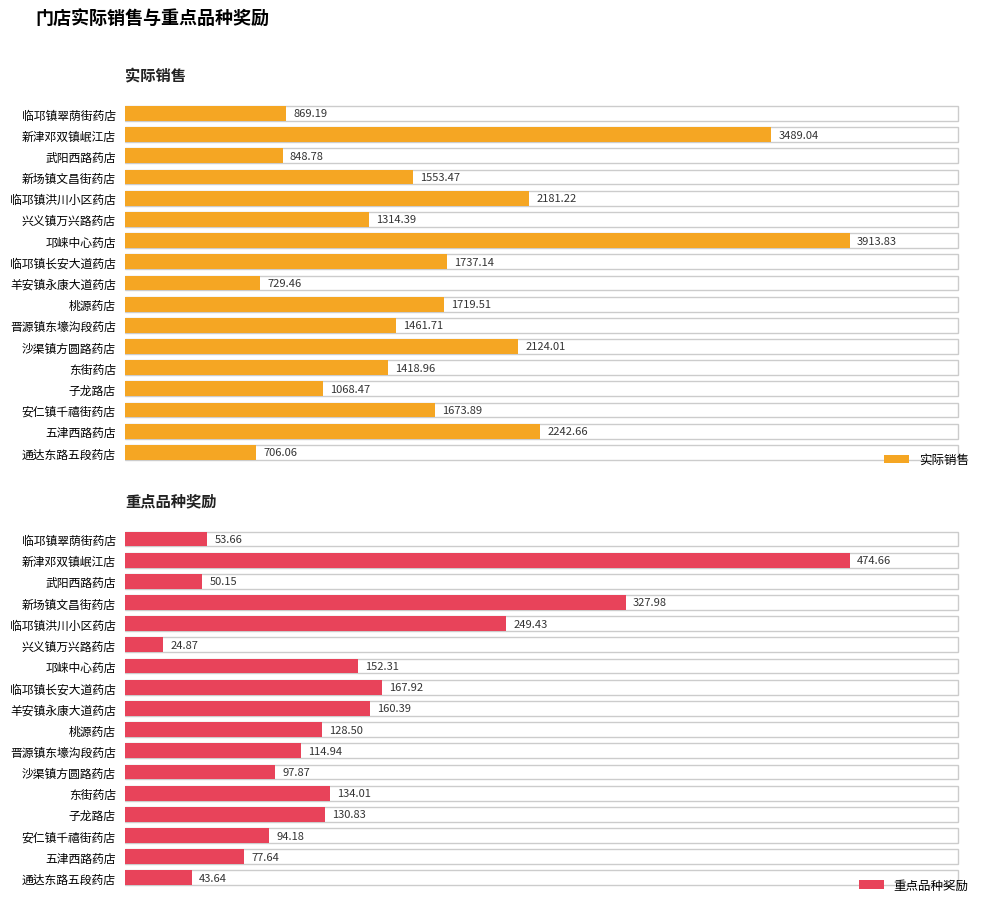

How many bars are there in total?

34